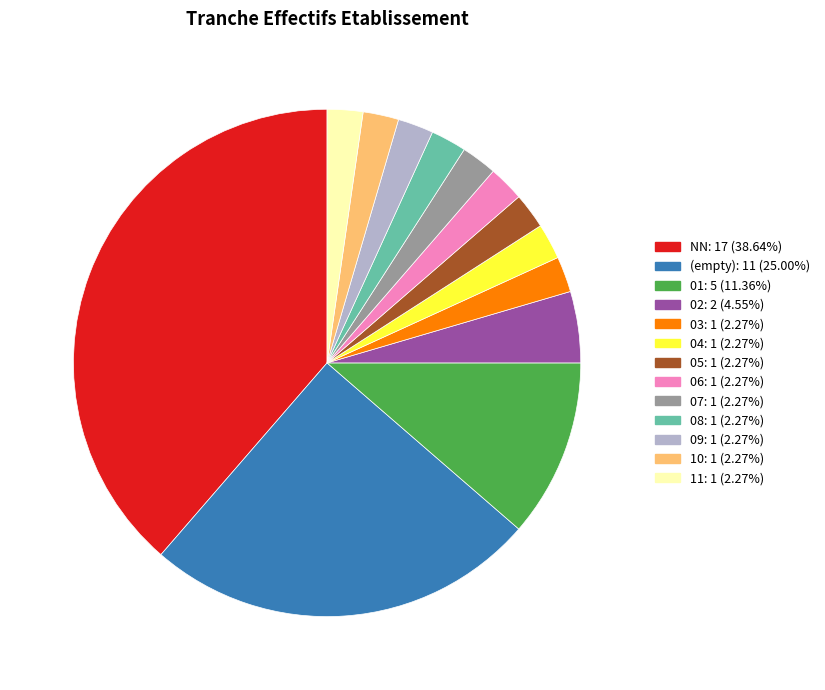

Is there any slice that represents more than half of the pie?

No